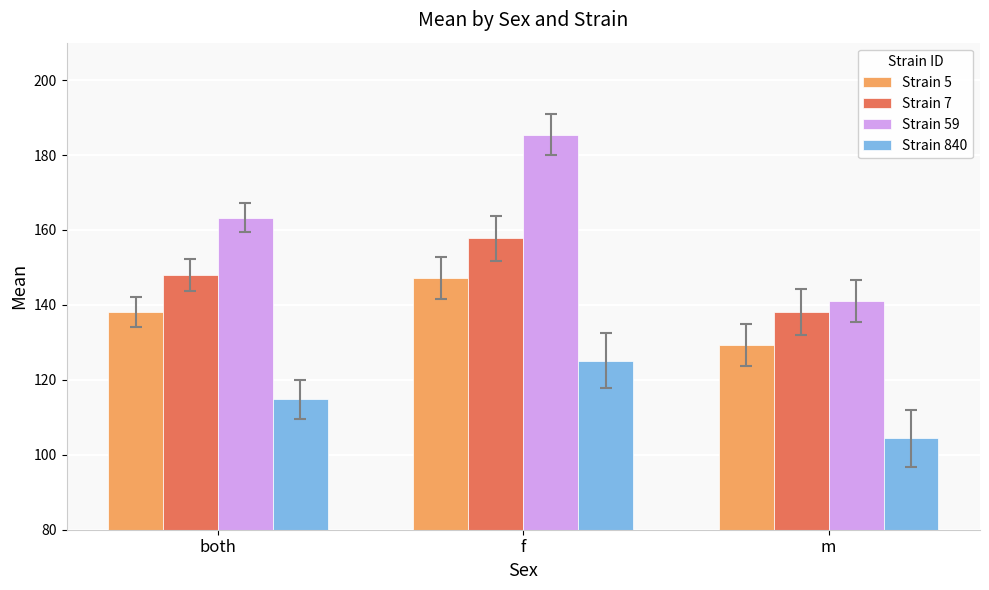

Does the chart contain stacked bars?

No